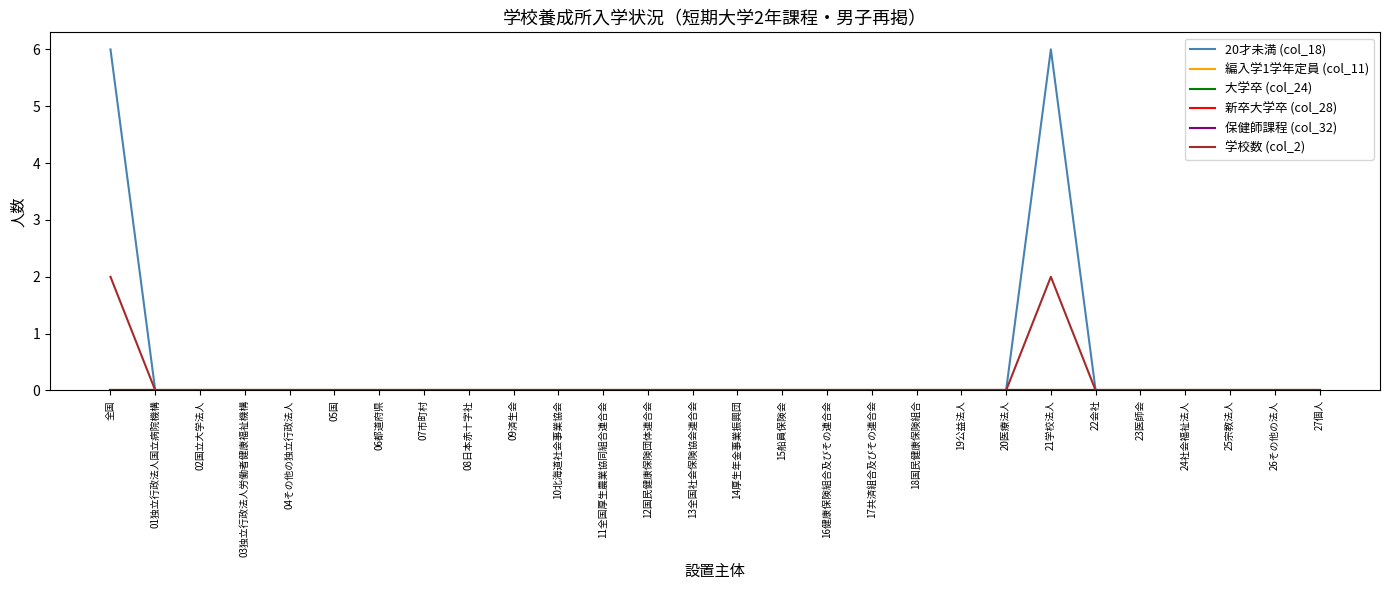

Reading left to right, what are all the values shown in this chart?

20才未満 (col_18): 全国=6	01独立行政法人国立病院機構=0	02国立大学法人=0	03独立行政法人労働者健康福祉機構=0	04その他の独立行政法人=0	05国=0	06都道府県=0	07市町村=0	08日本赤十字社=0	09済生会=0	10北海道社会事業協会=0	11全国厚生農業協同組合連合会=0	12国民健康保険団体連合会=0	13全国社会保険協会連合会=0	14厚生年金事業振興団=0	15船員保険会=0	16健康保険組合及びその連合会=0	17共済組合及びその連合会=0	18国民健康保険組合=0	19公益法人=0	20医療法人=0	21学校法人=6	22会社=0	23医師会=0	24社会福祉法人=0	25宗教法人=0	26その他の法人=0	27個人=0
編入学1学年定員 (col_11): 全国=0	01独立行政法人国立病院機構=0	02国立大学法人=0	03独立行政法人労働者健康福祉機構=0	04その他の独立行政法人=0	05国=0	06都道府県=0	07市町村=0	08日本赤十字社=0	09済生会=0	10北海道社会事業協会=0	11全国厚生農業協同組合連合会=0	12国民健康保険団体連合会=0	13全国社会保険協会連合会=0	14厚生年金事業振興団=0	15船員保険会=0	16健康保険組合及びその連合会=0	17共済組合及びその連合会=0	18国民健康保険組合=0	19公益法人=0	20医療法人=0	21学校法人=0	22会社=0	23医師会=0	24社会福祉法人=0	25宗教法人=0	26その他の法人=0	27個人=0
大学卒 (col_24): 全国=0	01独立行政法人国立病院機構=0	02国立大学法人=0	03独立行政法人労働者健康福祉機構=0	04その他の独立行政法人=0	05国=0	06都道府県=0	07市町村=0	08日本赤十字社=0	09済生会=0	10北海道社会事業協会=0	11全国厚生農業協同組合連合会=0	12国民健康保険団体連合会=0	13全国社会保険協会連合会=0	14厚生年金事業振興団=0	15船員保険会=0	16健康保険組合及びその連合会=0	17共済組合及びその連合会=0	18国民健康保険組合=0	19公益法人=0	20医療法人=0	21学校法人=0	22会社=0	23医師会=0	24社会福祉法人=0	25宗教法人=0	26その他の法人=0	27個人=0
新卒大学卒 (col_28): 全国=0	01独立行政法人国立病院機構=0	02国立大学法人=0	03独立行政法人労働者健康福祉機構=0	04その他の独立行政法人=0	05国=0	06都道府県=0	07市町村=0	08日本赤十字社=0	09済生会=0	10北海道社会事業協会=0	11全国厚生農業協同組合連合会=0	12国民健康保険団体連合会=0	13全国社会保険協会連合会=0	14厚生年金事業振興団=0	15船員保険会=0	16健康保険組合及びその連合会=0	17共済組合及びその連合会=0	18国民健康保険組合=0	19公益法人=0	20医療法人=0	21学校法人=0	22会社=0	23医師会=0	24社会福祉法人=0	25宗教法人=0	26その他の法人=0	27個人=0
保健師課程 (col_32): 全国=0	01独立行政法人国立病院機構=0	02国立大学法人=0	03独立行政法人労働者健康福祉機構=0	04その他の独立行政法人=0	05国=0	06都道府県=0	07市町村=0	08日本赤十字社=0	09済生会=0	10北海道社会事業協会=0	11全国厚生農業協同組合連合会=0	12国民健康保険団体連合会=0	13全国社会保険協会連合会=0	14厚生年金事業振興団=0	15船員保険会=0	16健康保険組合及びその連合会=0	17共済組合及びその連合会=0	18国民健康保険組合=0	19公益法人=0	20医療法人=0	21学校法人=0	22会社=0	23医師会=0	24社会福祉法人=0	25宗教法人=0	26その他の法人=0	27個人=0
学校数 (col_2): 全国=2	01独立行政法人国立病院機構=0	02国立大学法人=0	03独立行政法人労働者健康福祉機構=0	04その他の独立行政法人=0	05国=0	06都道府県=0	07市町村=0	08日本赤十字社=0	09済生会=0	10北海道社会事業協会=0	11全国厚生農業協同組合連合会=0	12国民健康保険団体連合会=0	13全国社会保険協会連合会=0	14厚生年金事業振興団=0	15船員保険会=0	16健康保険組合及びその連合会=0	17共済組合及びその連合会=0	18国民健康保険組合=0	19公益法人=0	20医療法人=0	21学校法人=2	22会社=0	23医師会=0	24社会福祉法人=0	25宗教法人=0	26その他の法人=0	27個人=0